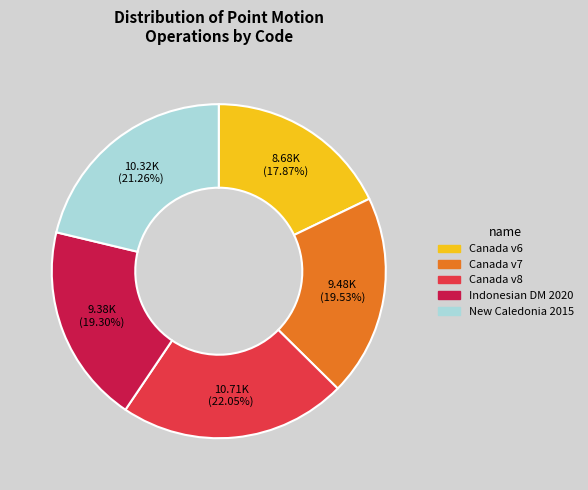

Is there a majority slice in this chart?

No